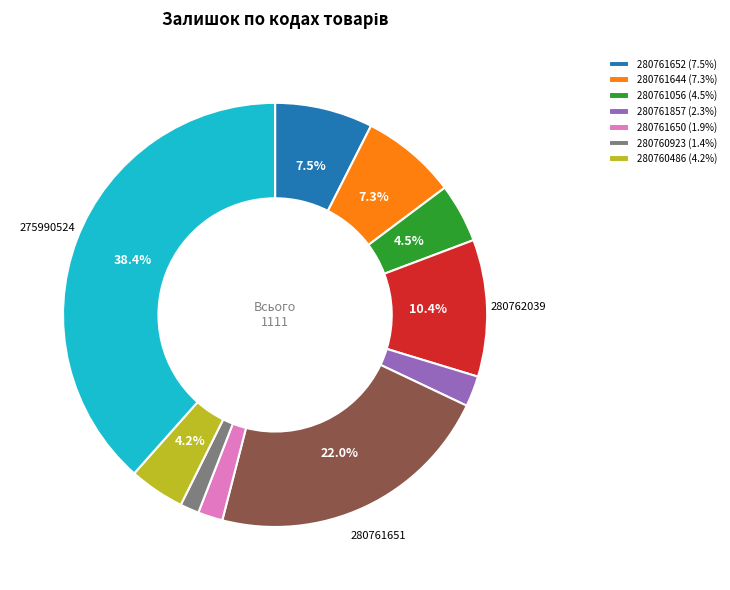

Is there a majority slice in this chart?

No